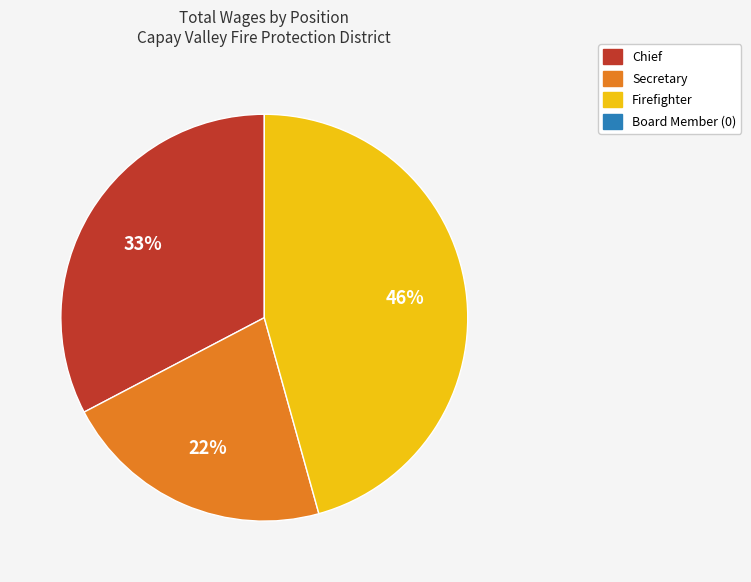

Does any single category account for the majority?

No